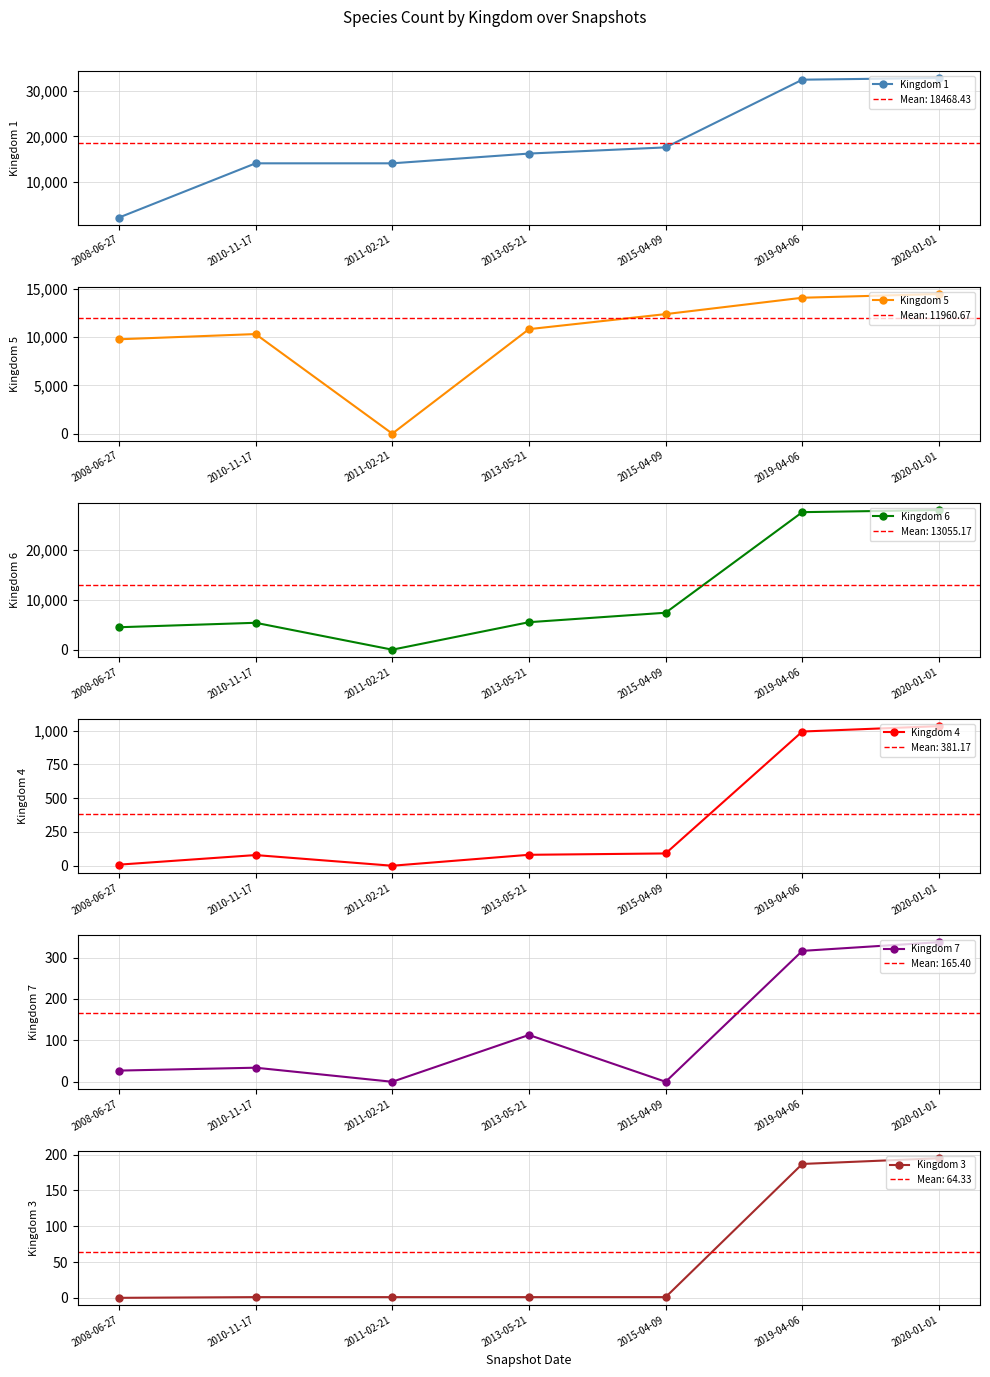

What is the sum of all Kingdom 6 values?

78331